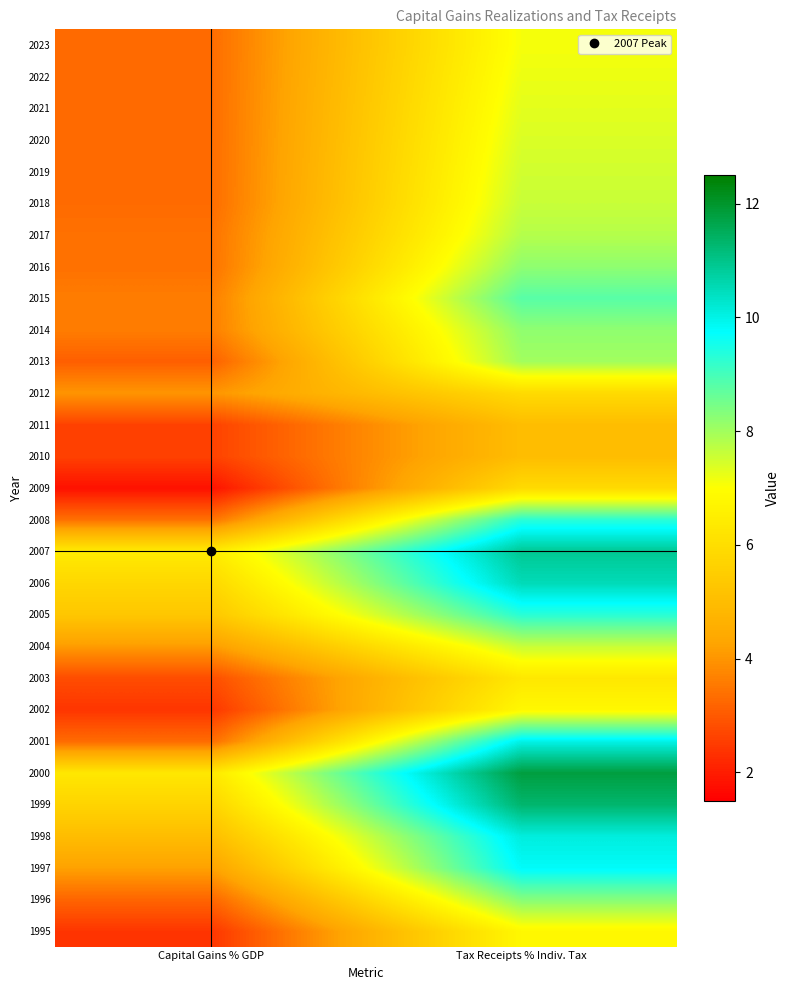

At how many categories does at least one series exceed 8?

1